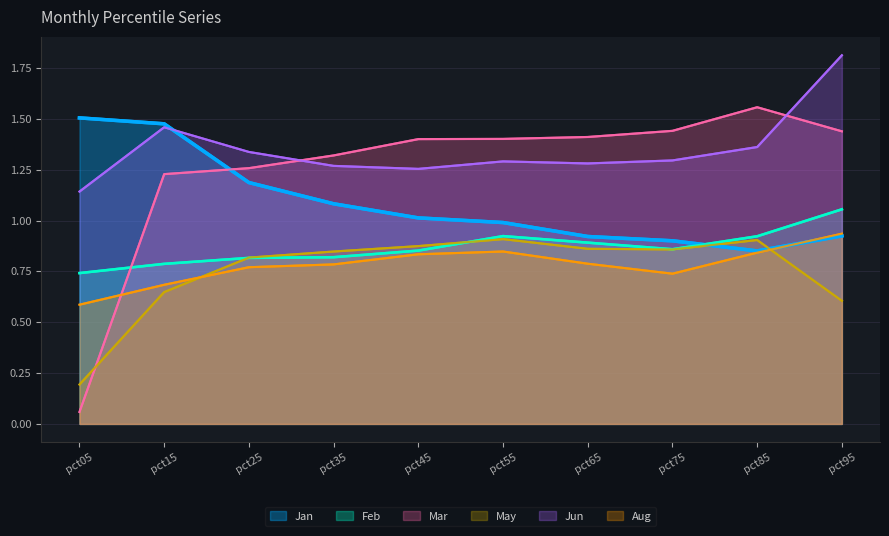

What is the value of the Feb point at the 8th from the left?

0.9